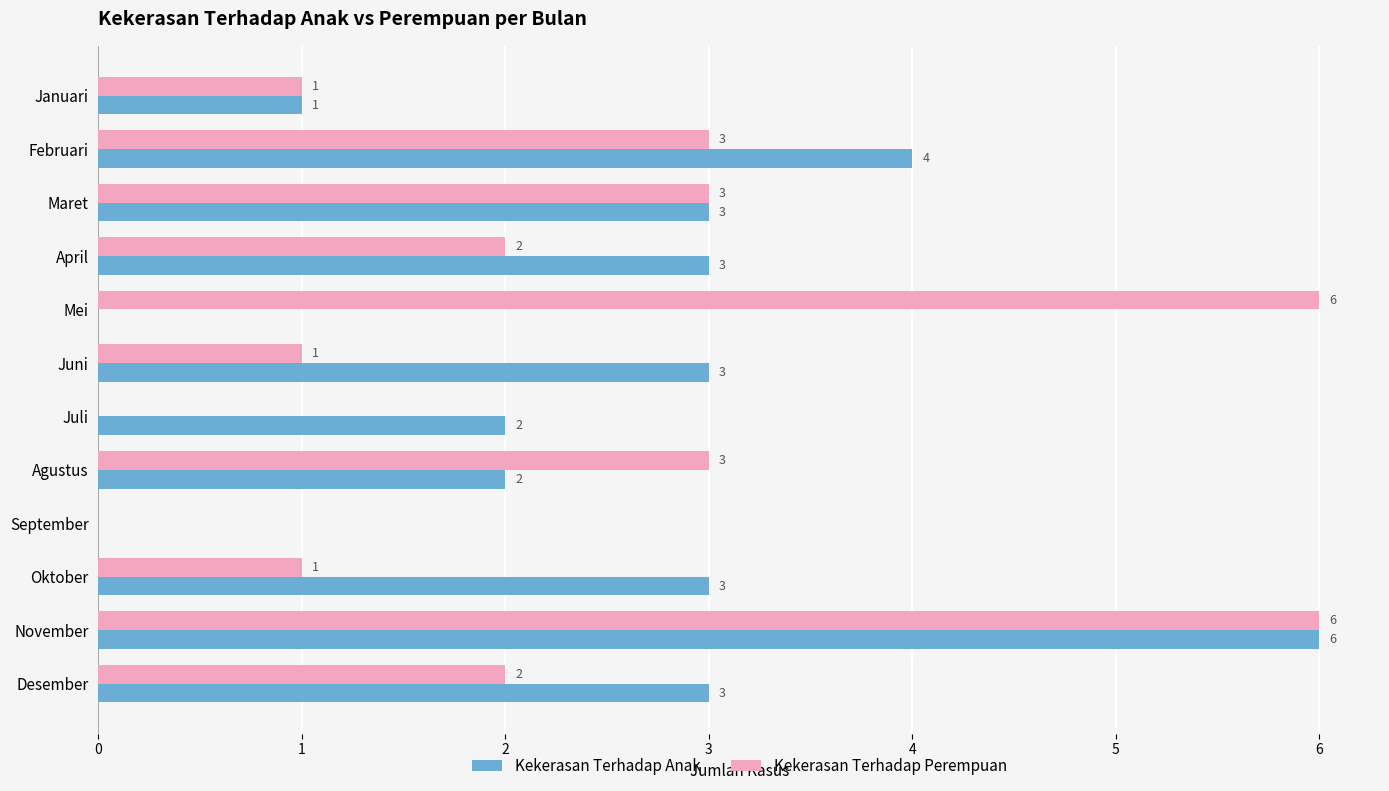

What is the maximum value shown in the chart?

6